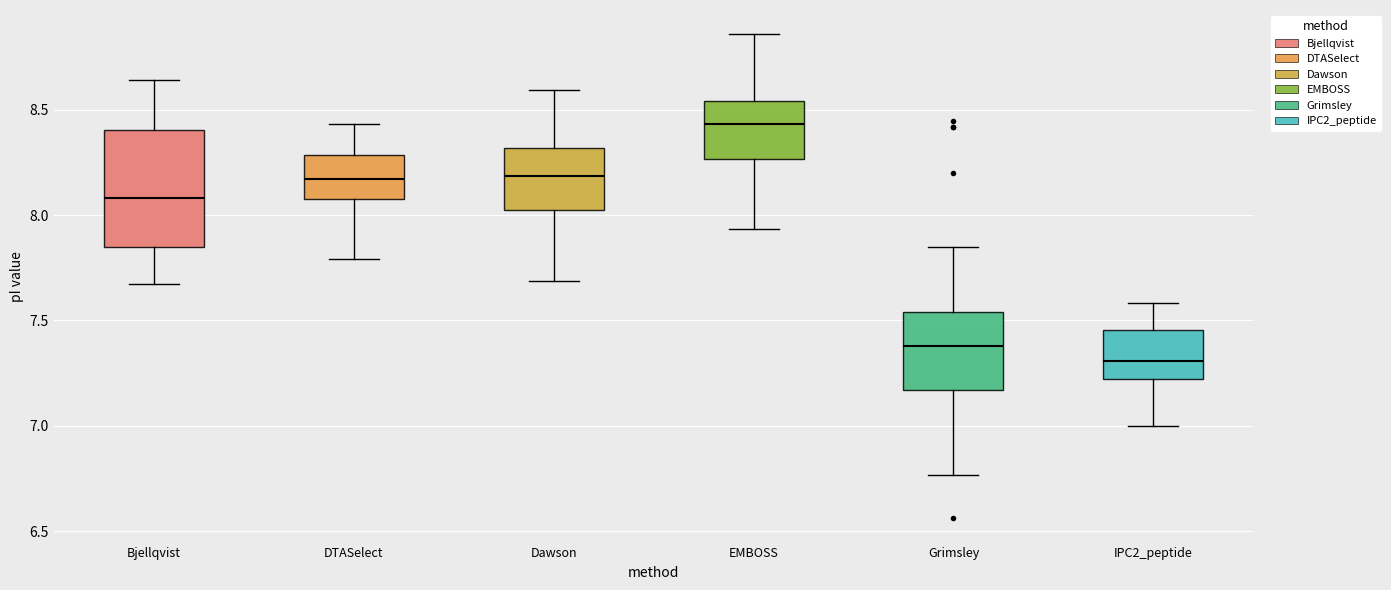

Comparing the boxes themselves (not the whiskers), which one is the tallest?

Bjellqvist